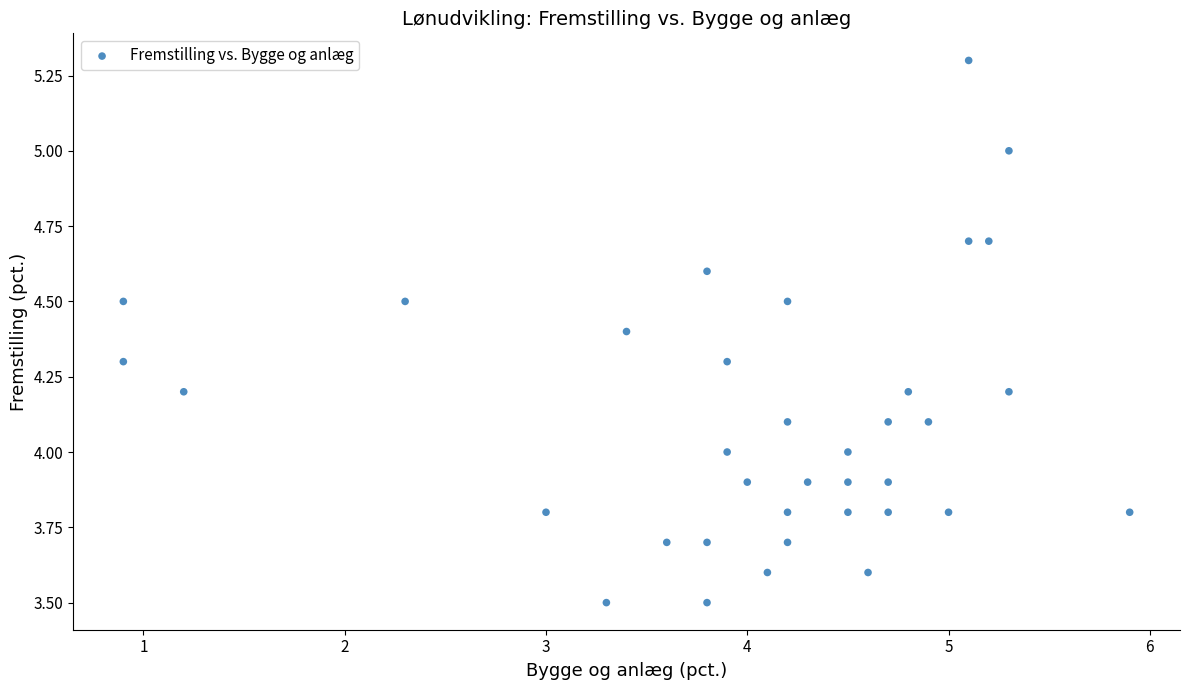

What is the range of Y values (max minus min)?

1.8